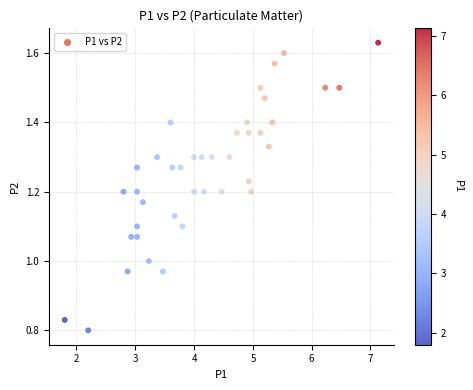

How many points are shown in the scatter plot?

40